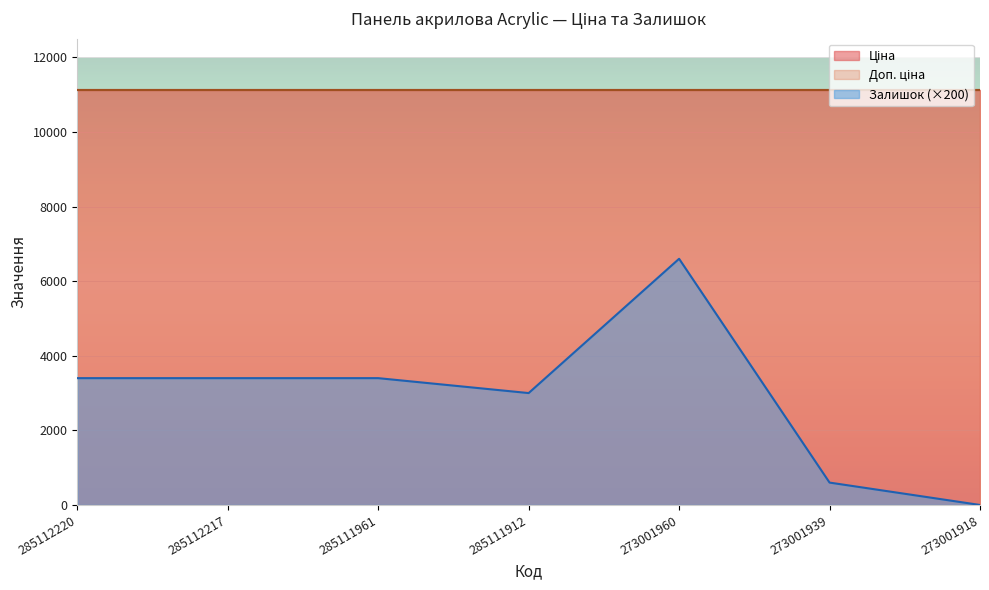

True or false: Залишок and Доп. ціна intersect in this chart.

False